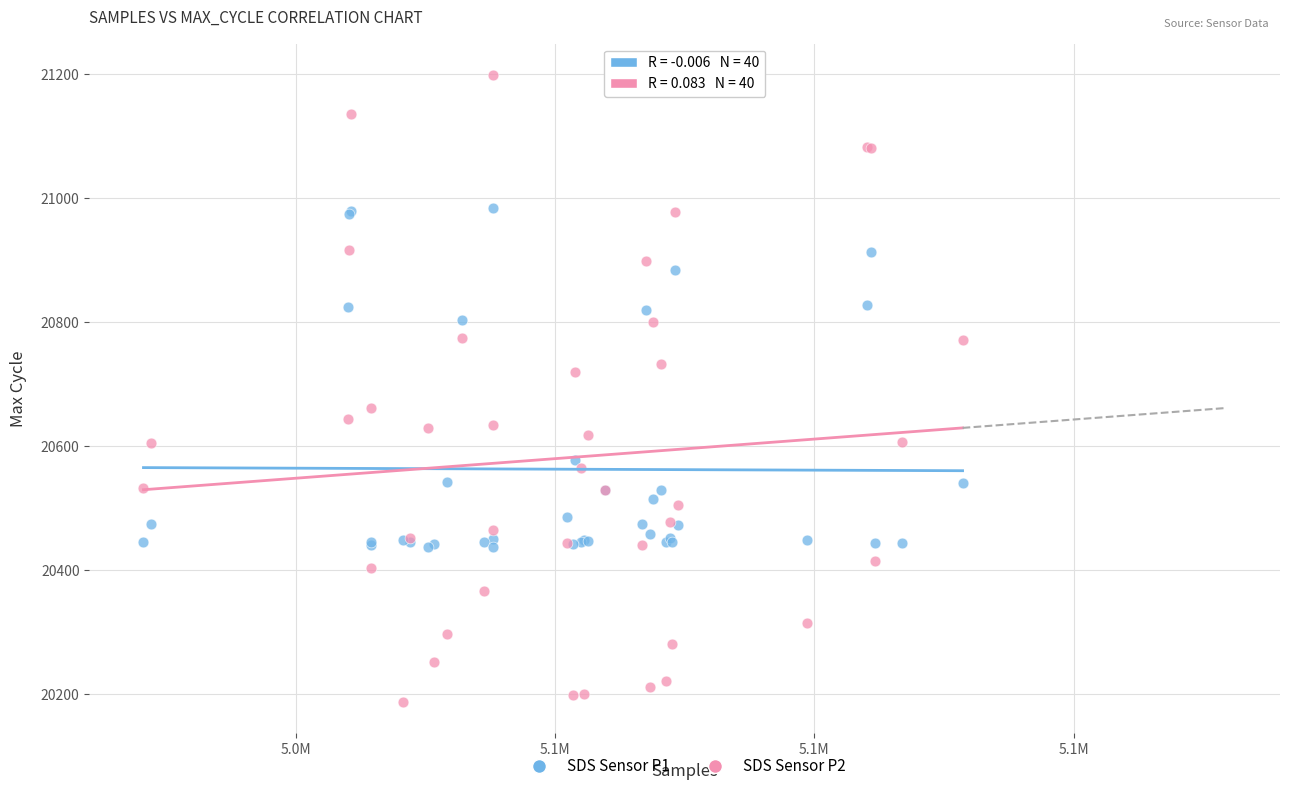

Which series reaches the maximum Y coordinate?

SDS Sensor P2